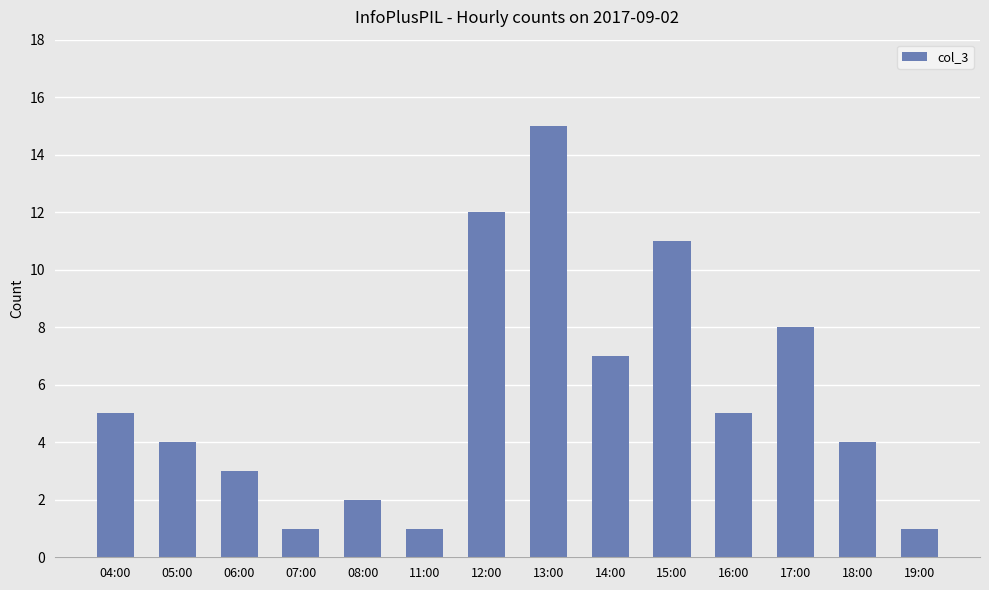

Is it true that the value at 13:00 is 15?

True